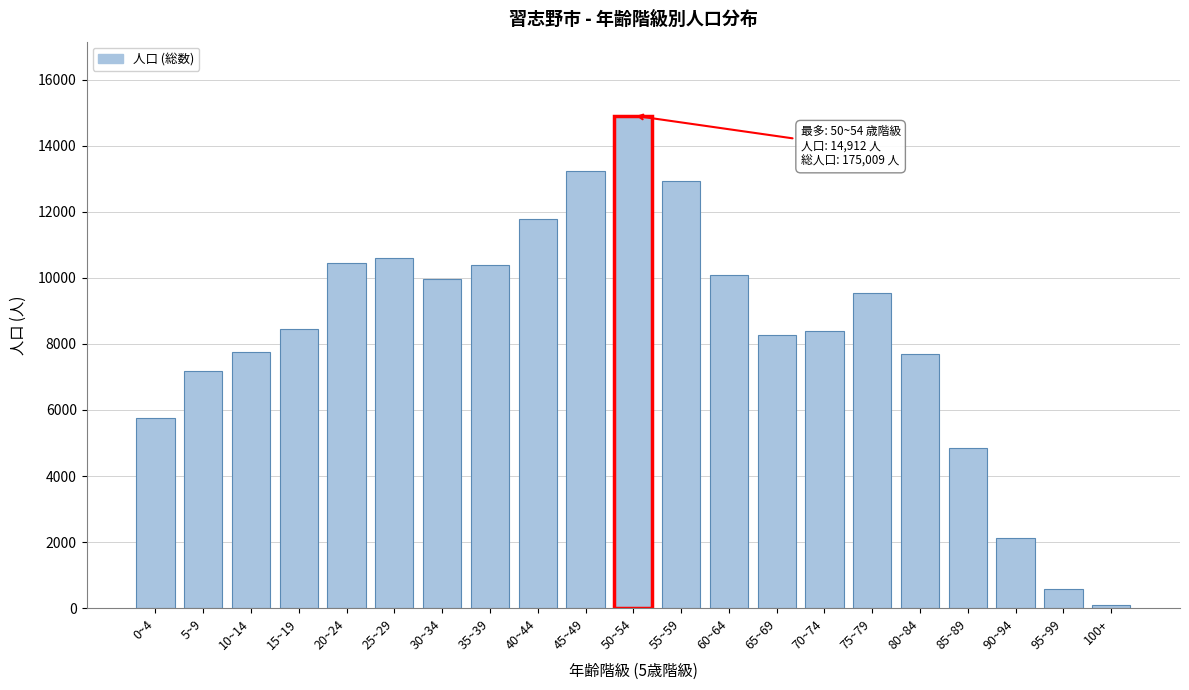

Which has a higher value, 30~34 or 80~84?

30~34